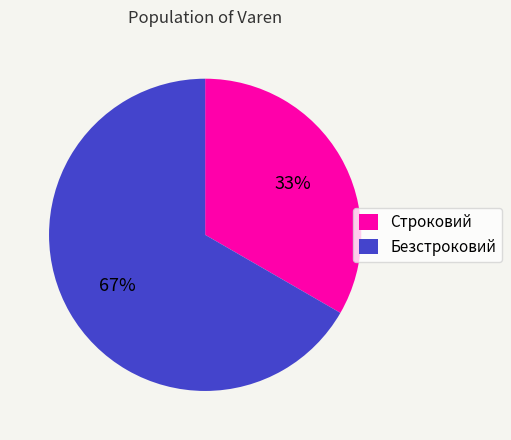

To the nearest percent, what is the combined percentage of Строковий and Безстроковий?

100%